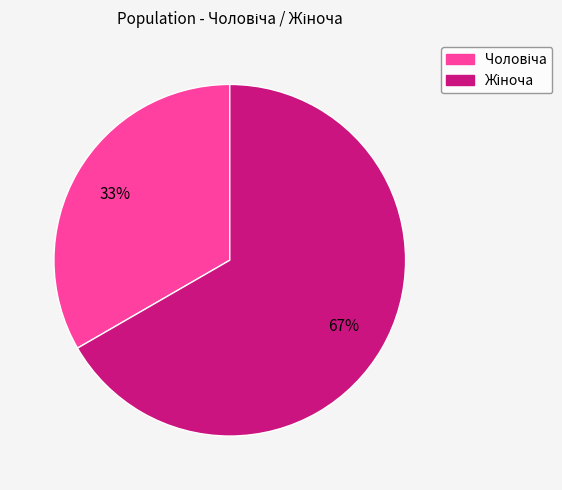

To the nearest percent, what is the average slice percentage?

50%